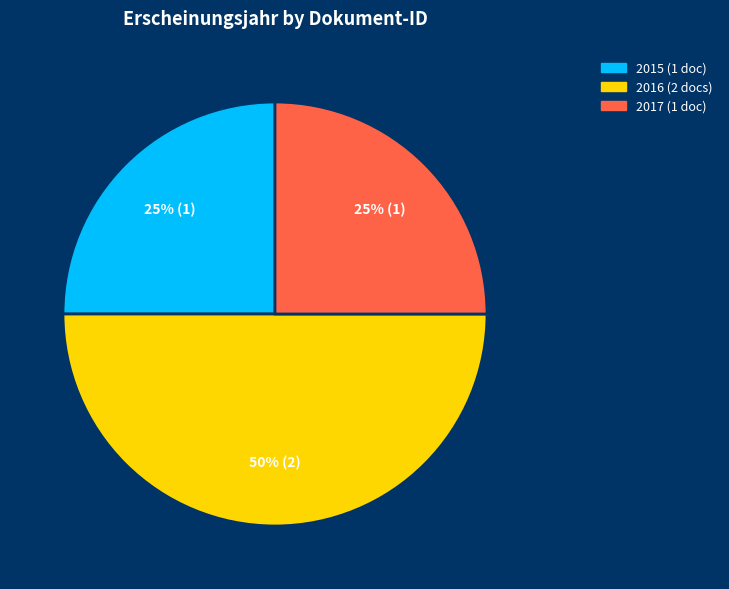

To the nearest percent, what is the difference between the largest and smallest slice percentages?

25%